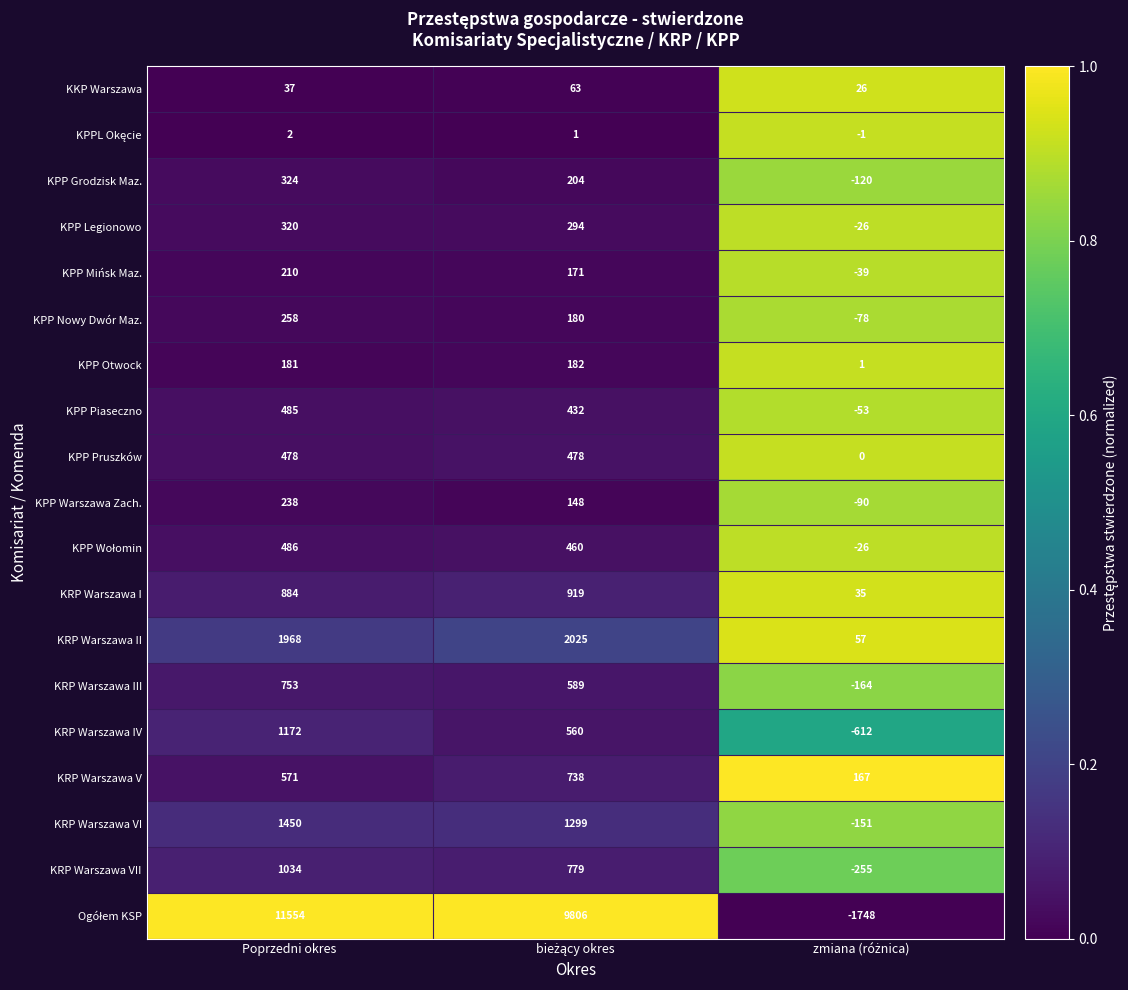

Count the KRP Warszawa V values in the range 167 to 738.

3